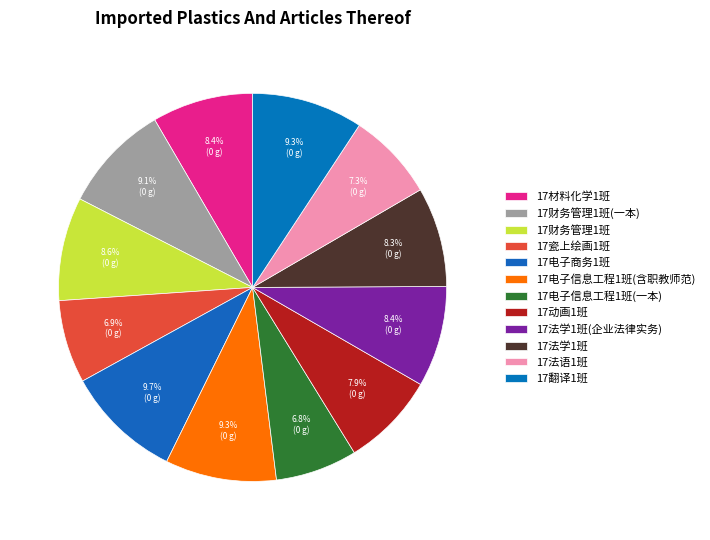

Count the number of slices in the pie.

12